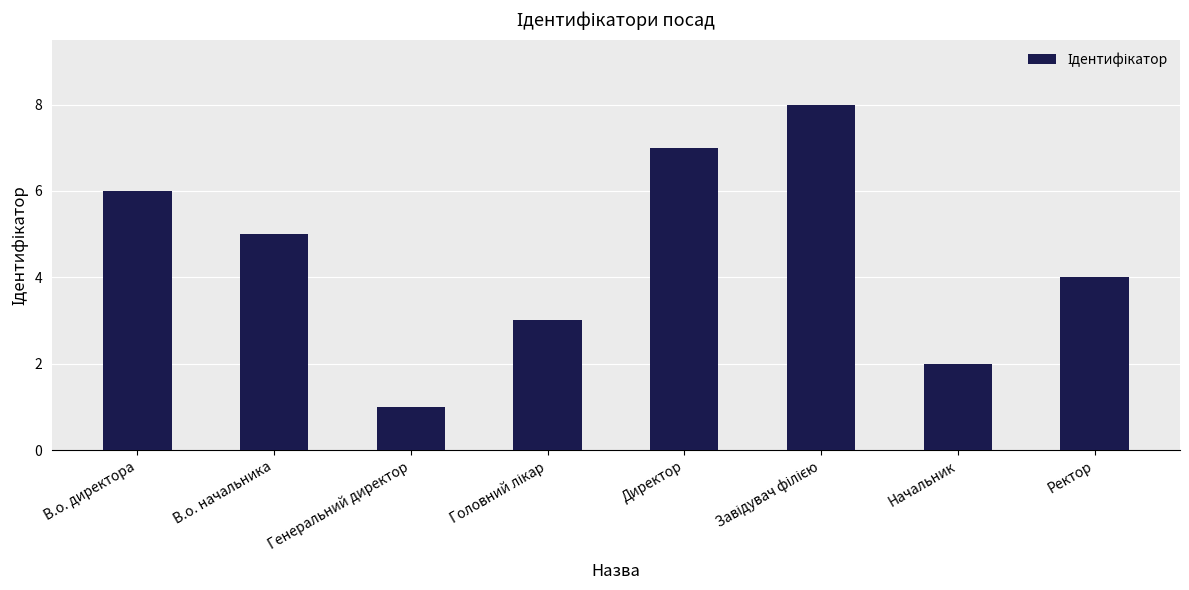

What is the minimum value shown in the chart?

1